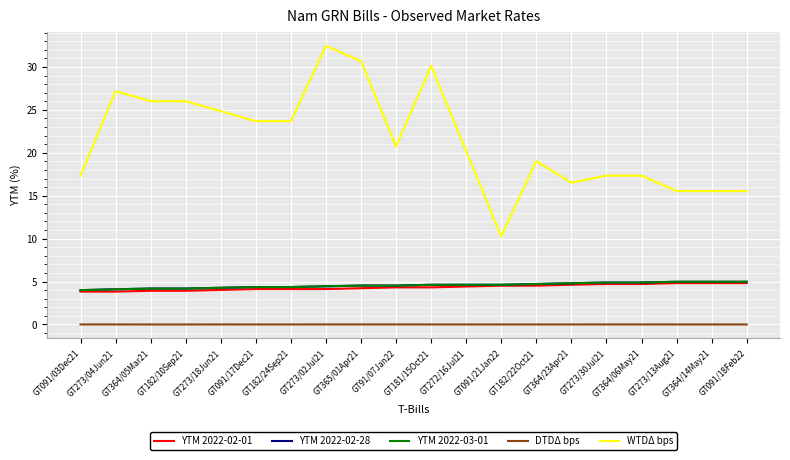

What is the average value of the YTM 2022-02-28 series?

4.5